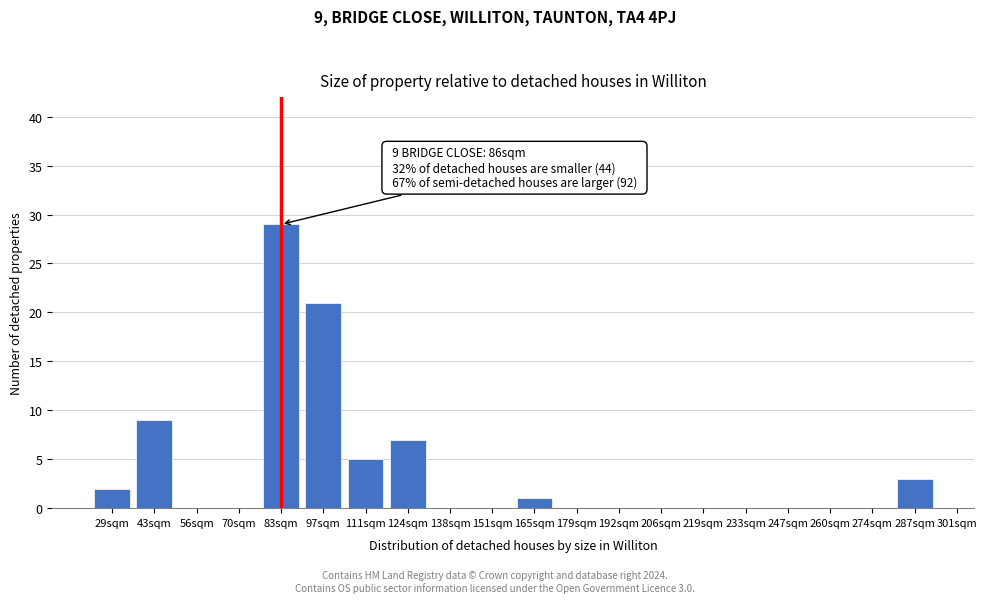

Reading left to right, extract all data points from this chart.

29sqm=2	43sqm=9	56sqm=0	70sqm=0	83sqm=29	97sqm=21	111sqm=5	124sqm=7	138sqm=0	151sqm=0	165sqm=1	179sqm=0	192sqm=0	206sqm=0	219sqm=0	233sqm=0	247sqm=0	260sqm=0	274sqm=0	287sqm=3